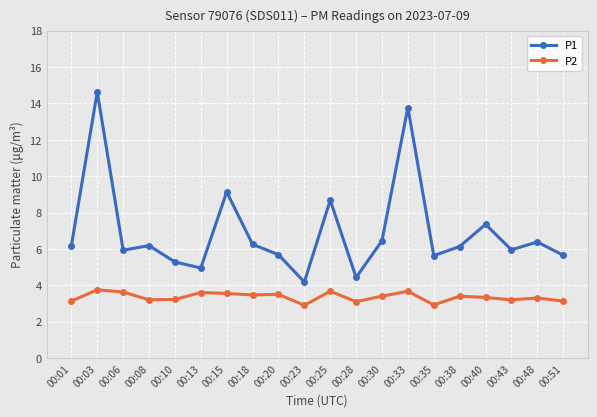

Which series has the widest spread of values?

P1